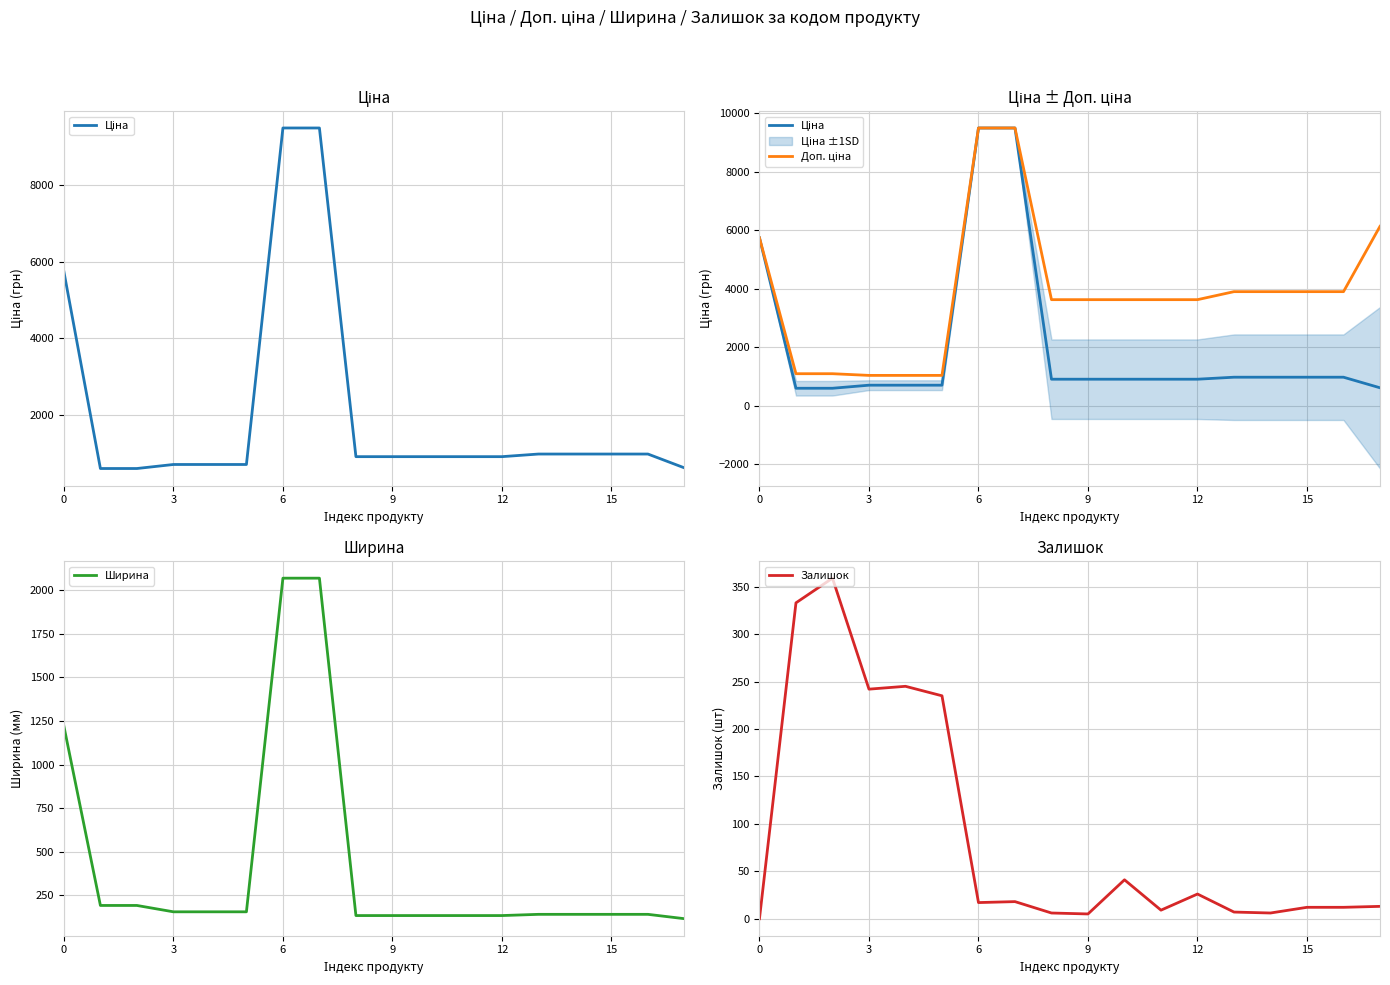

Rank the series by their maximum value, from highest to lowest.

Ціна, Доп. ціна, Ширина, Залишок